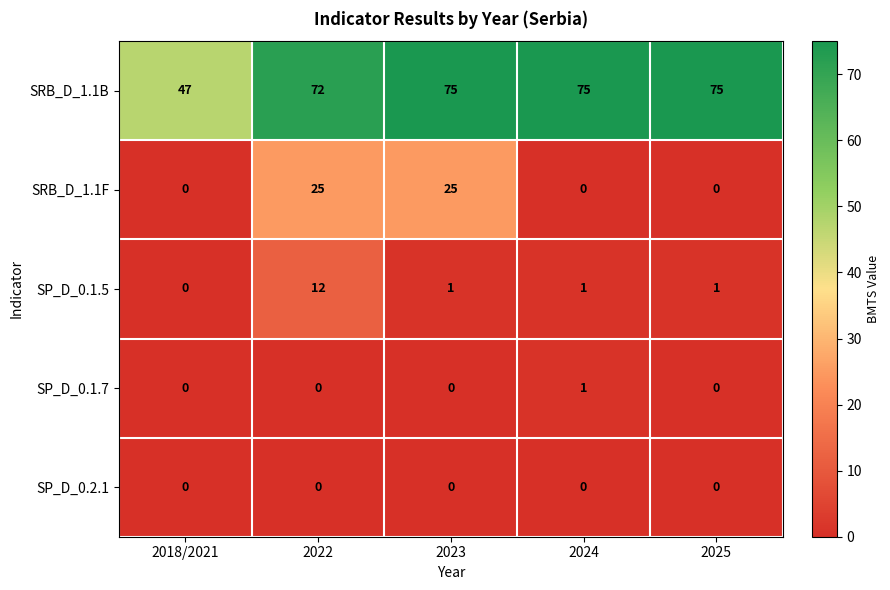

List the series in order of their peak value, highest first.

SRB_D_1.1B, SRB_D_1.1F, SP_D_0.1.5, SP_D_0.1.7, SP_D_0.2.1